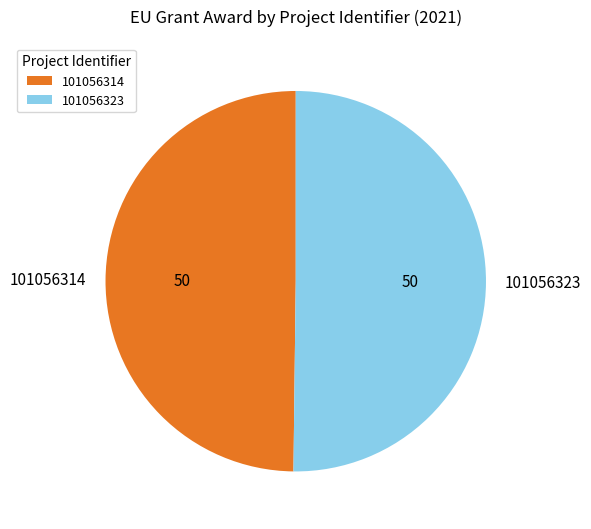

Combined, do 101056323 and 101056314 account for over 50%?

Yes